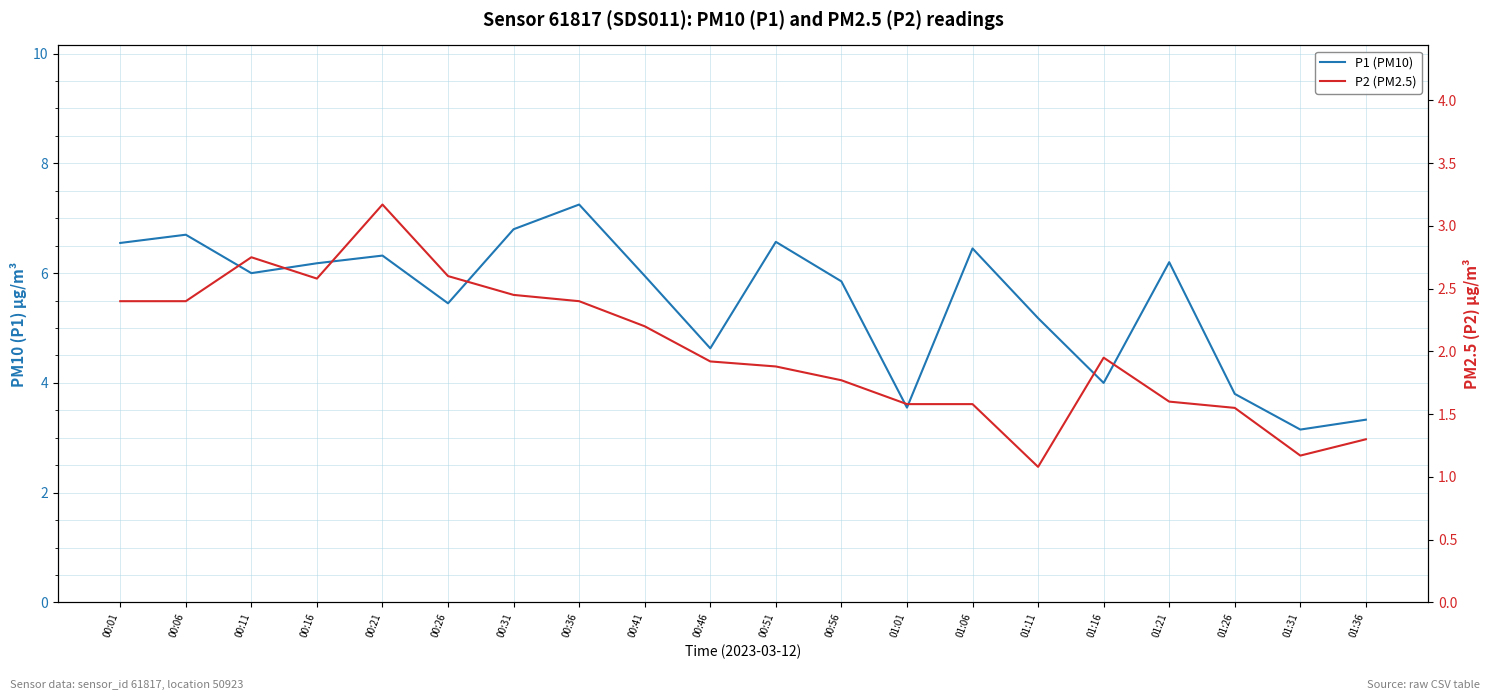

Reading right to left, extract all data points from this chart.

P1 (PM10): 01:36=3.3	01:31=3.1	01:26=3.8	01:21=6.2	01:16=4.0	01:11=5.2	01:06=6.5	01:01=3.5	00:56=5.8	00:51=6.6	00:46=4.6	00:41=6.0	00:36=7.2	00:31=6.8	00:26=5.5	00:21=6.3	00:16=6.2	00:11=6.0	00:06=6.7	00:01=6.5
P2 (PM2.5): 01:36=1.3	01:31=1.2	01:26=1.6	01:21=1.6	01:16=1.9	01:11=1.1	01:06=1.6	01:01=1.6	00:56=1.8	00:51=1.9	00:46=1.9	00:41=2.2	00:36=2.4	00:31=2.5	00:26=2.6	00:21=3.2	00:16=2.6	00:11=2.8	00:06=2.4	00:01=2.4